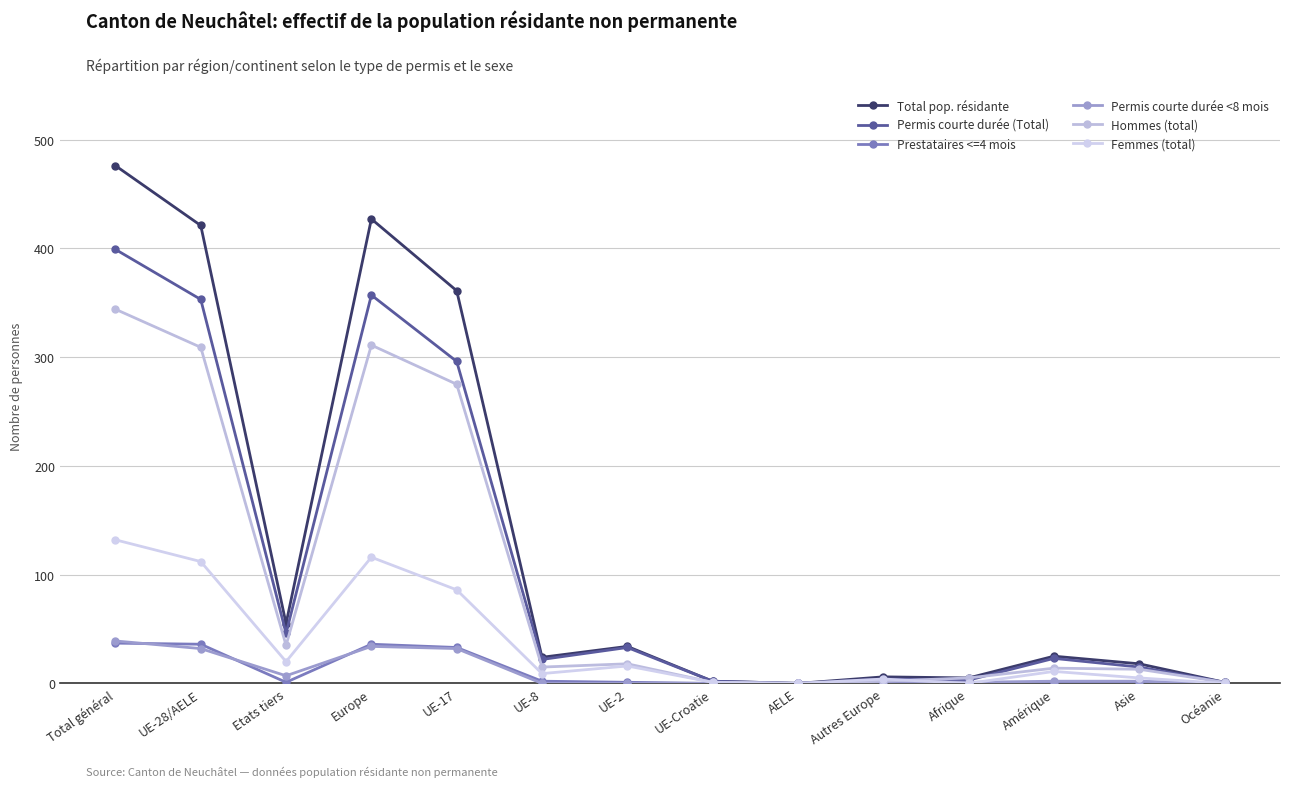

At which category is the sum across all series the highest?

Total général